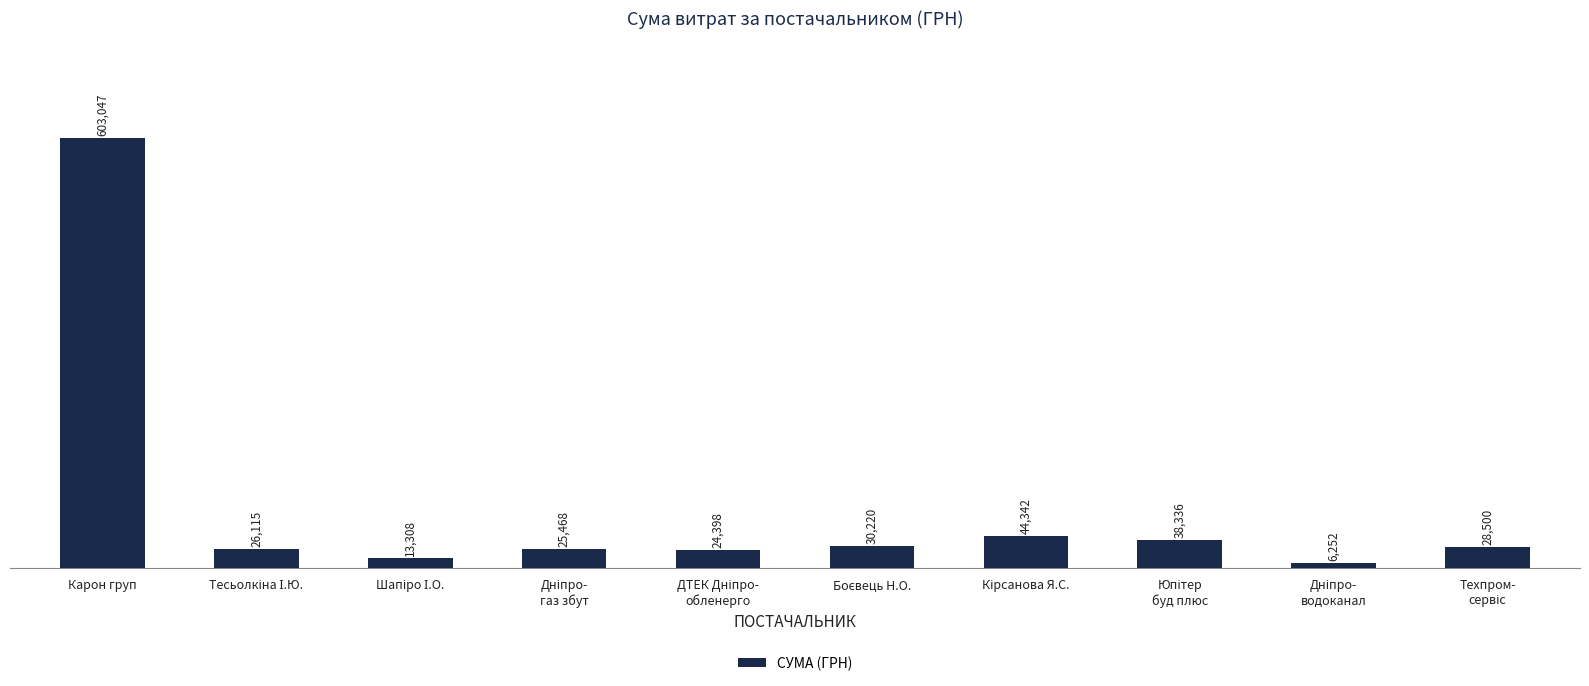

Where does the data first go above 28500?

Карон груп